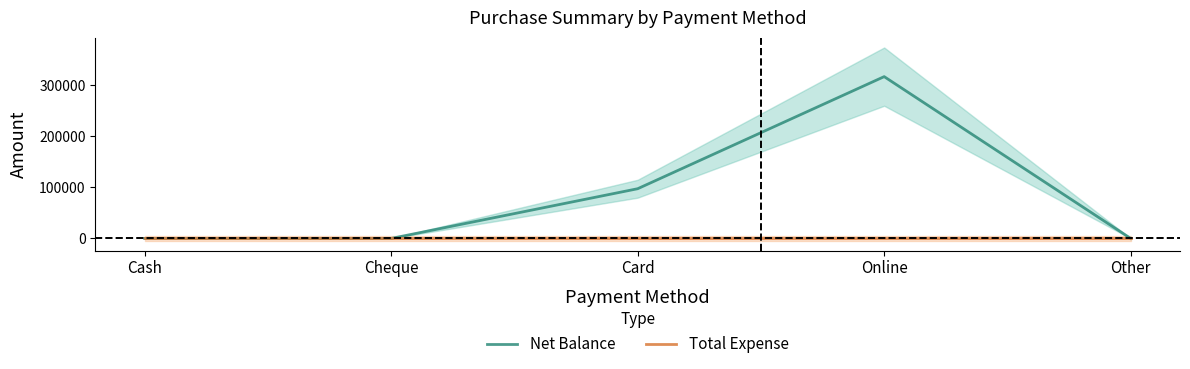

What is the label of the 2nd point from the right?

Online